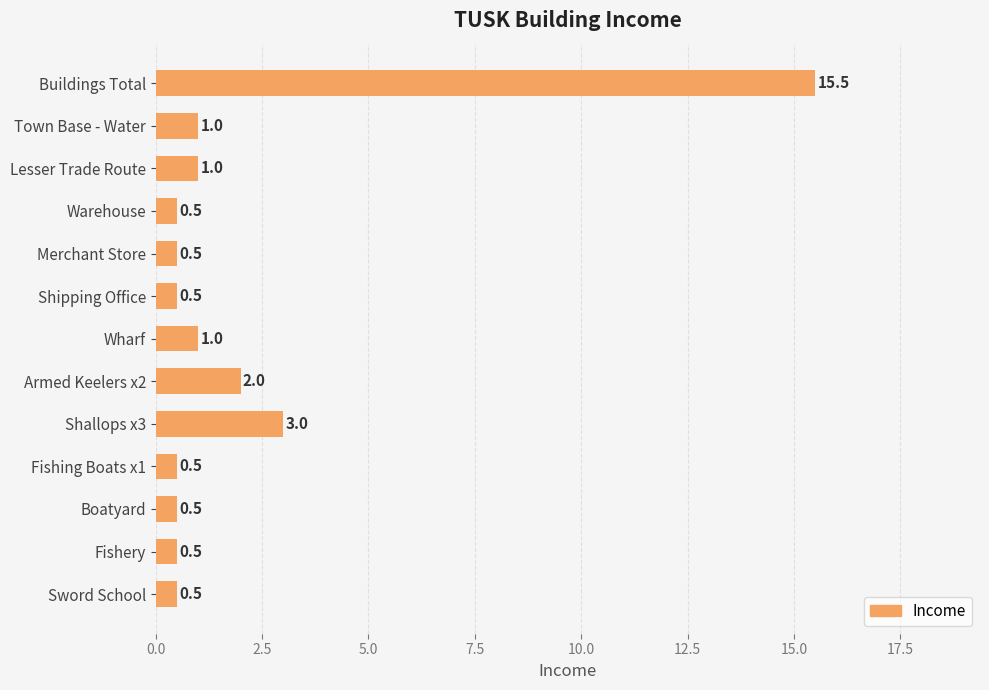

What is the label of the 3rd bar from the top?

Lesser Trade Route